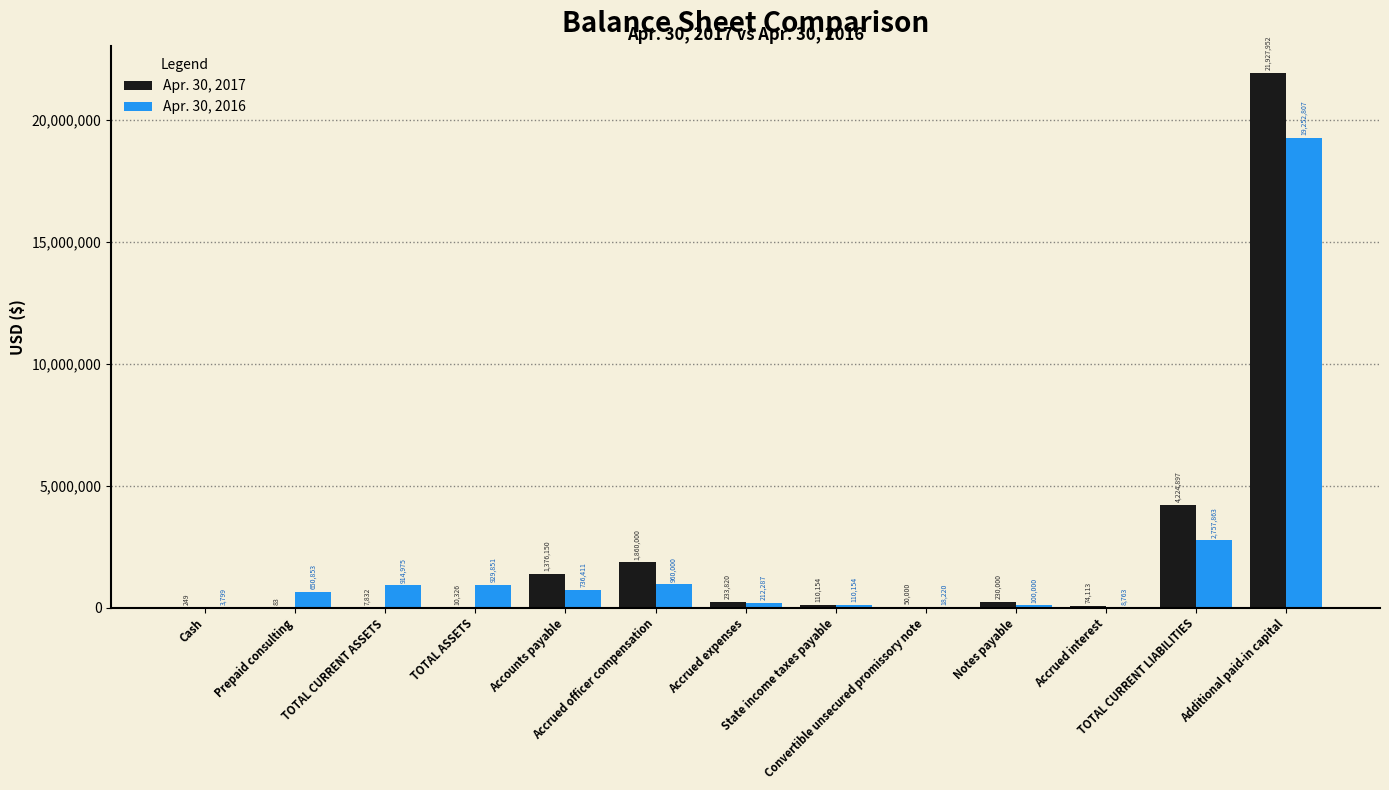

Are the bars grouped side by side (vs. stacked)?

Yes